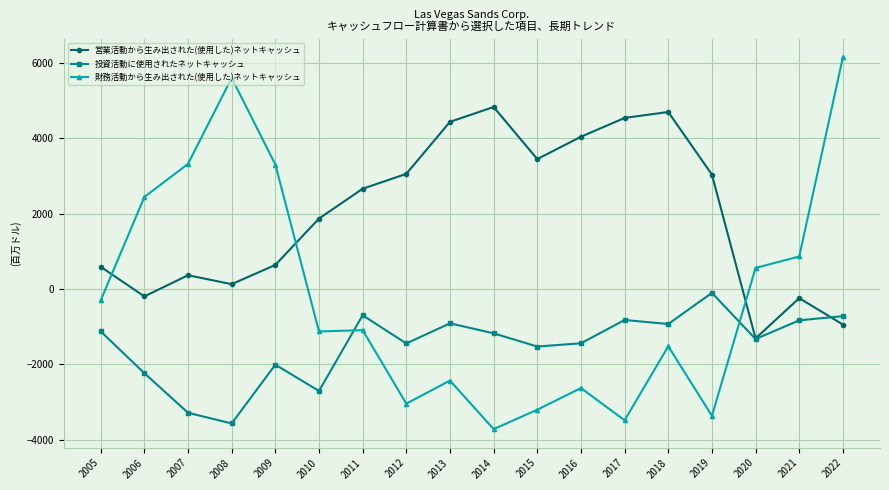

What is the difference between the second highest and second lowest values in the 営業活動から生み出された(使用した)ネットキャッシュ series?

5645